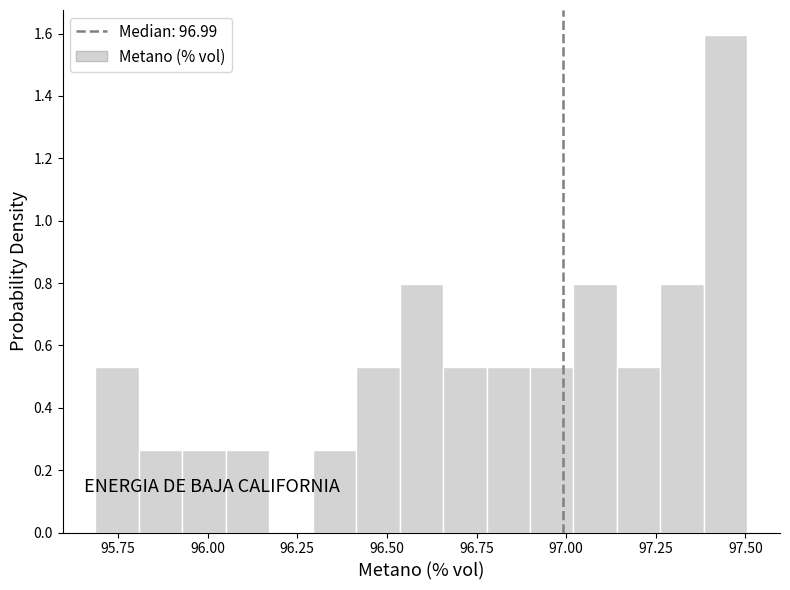

Read against the x-axis, roughly where is the centre of the tallest bar?

97.45